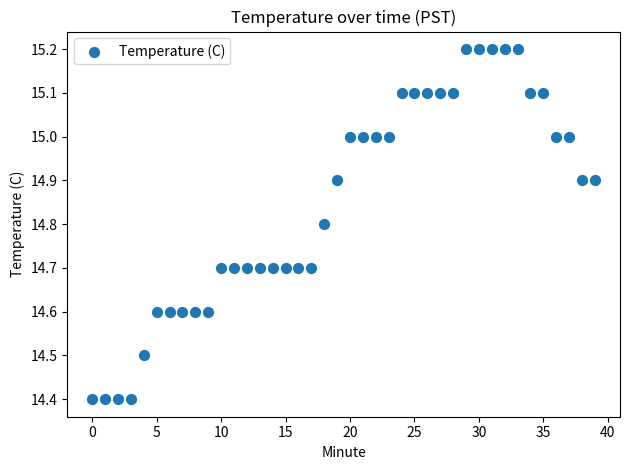

What is the range of Y values (max minus min)?

0.8